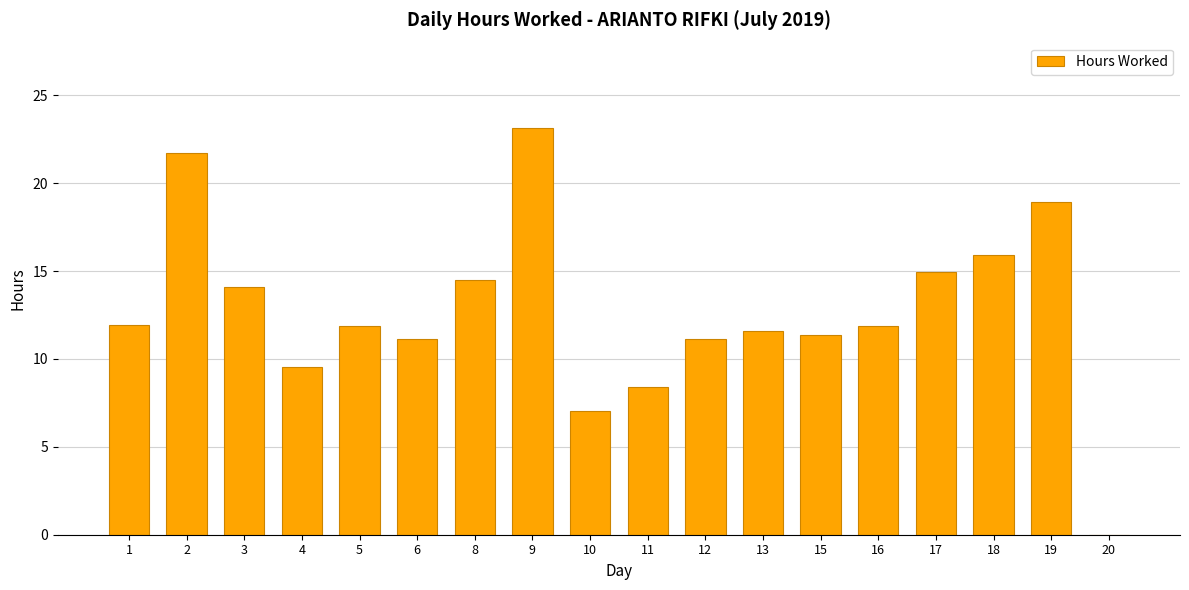

What is the approximate value at 8?

14.5